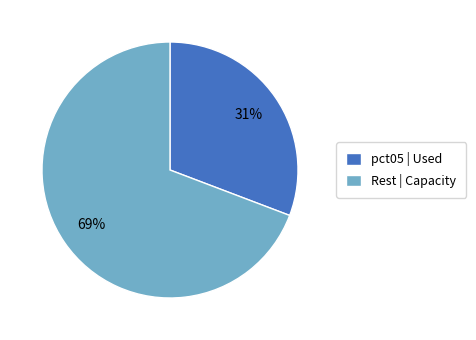

Rank the categories by value from highest to lowest.

Rest | Capacity, pct05 | Used